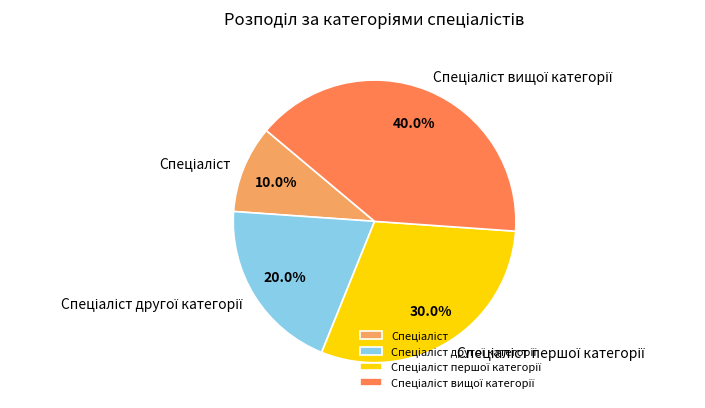

Is there any slice that represents more than half of the pie?

No